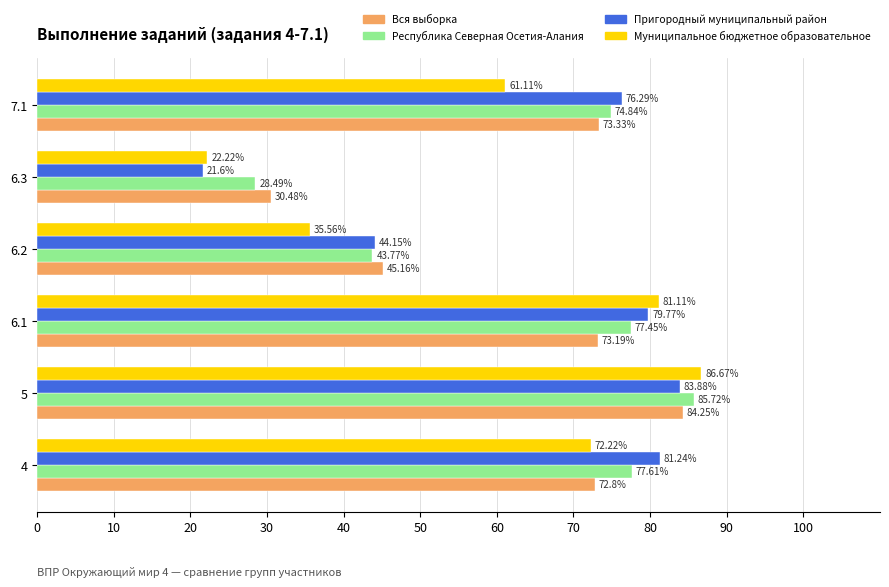

What is the spread (max minus min) of values at 6.2?

9.6